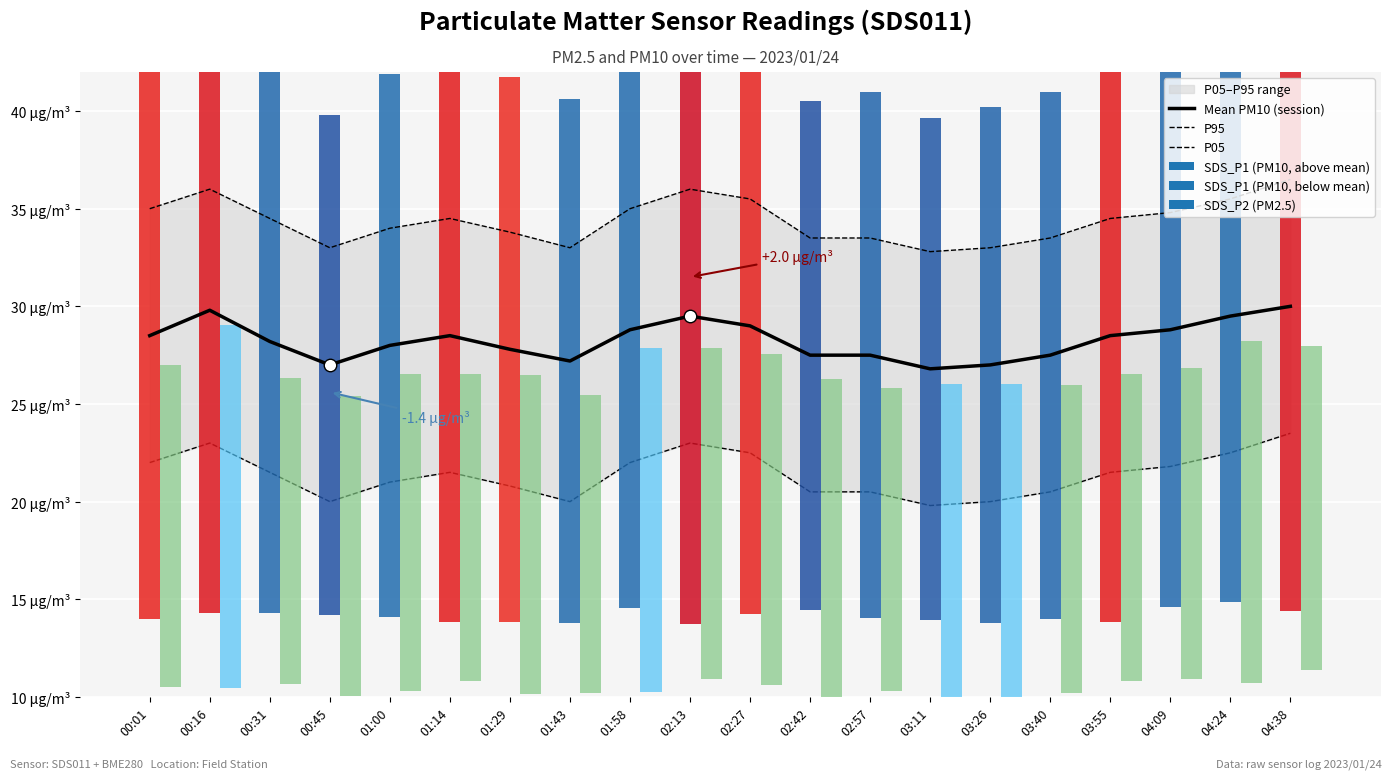

Between 02:13 and 01:43, which is larger?

02:13